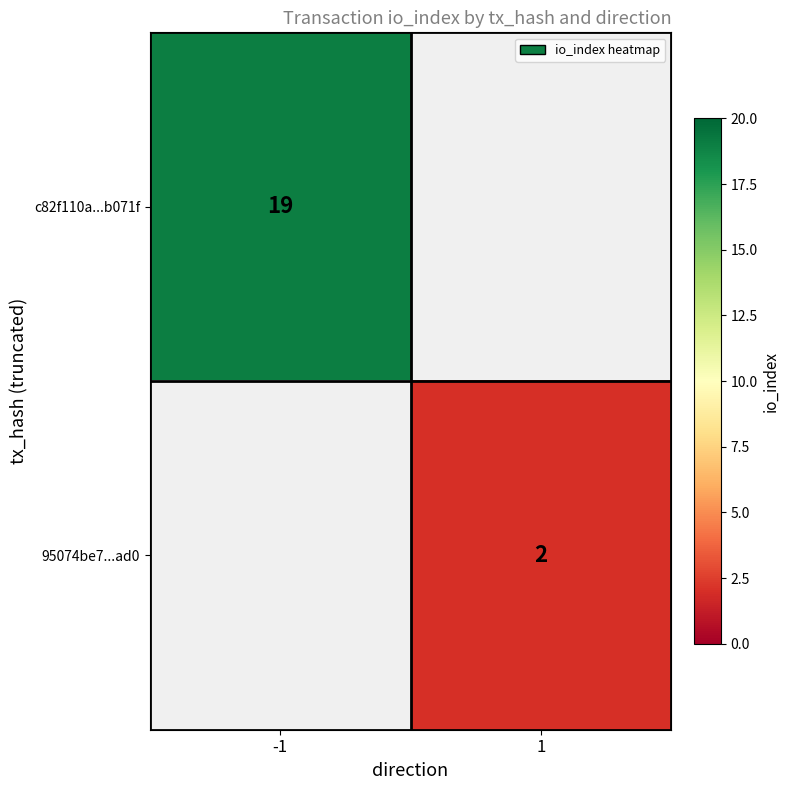

The c82f110a...b071f series shows 19 at -1. True or false?

True